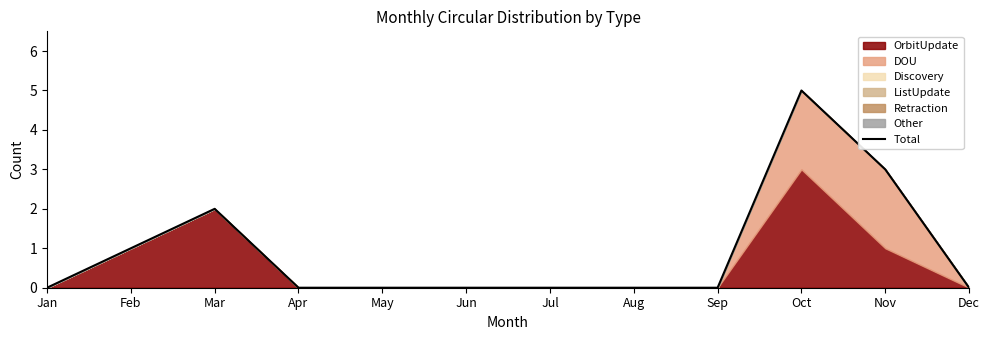

What is the value of the 2nd point from the left?

1